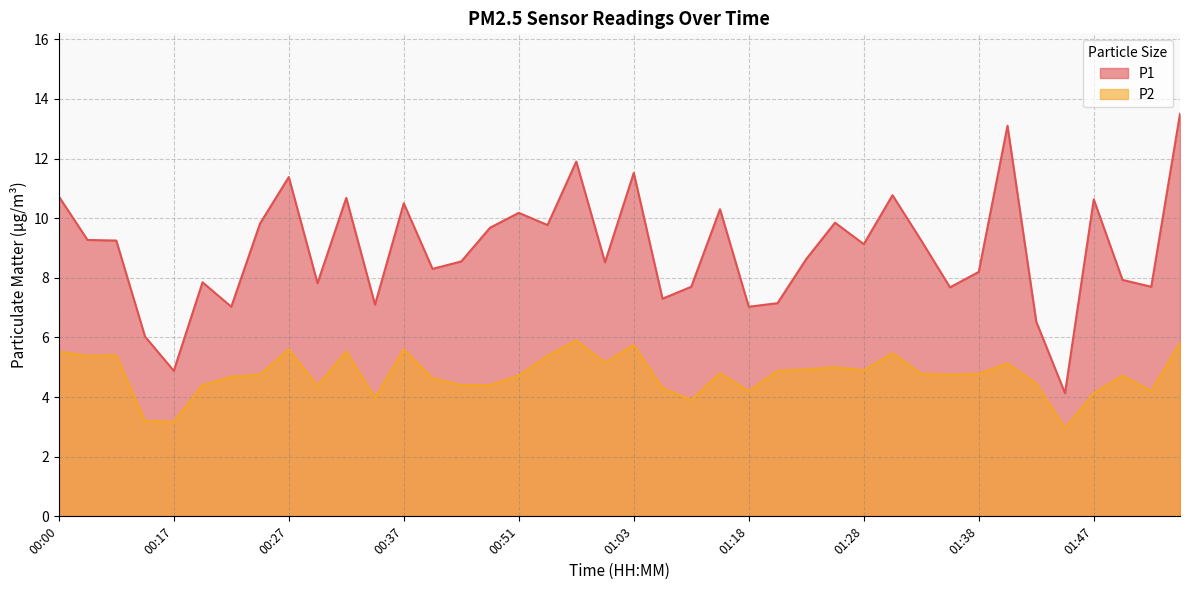

True or false: P1 and P2 cross at least once.

False